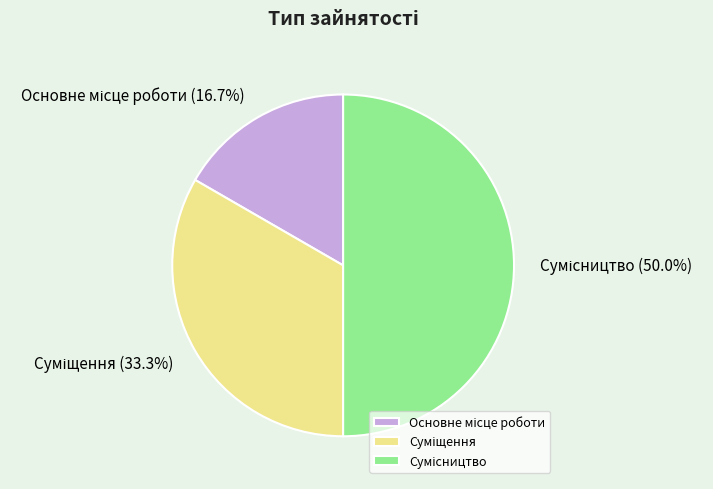

Is Сумісництво the majority of the pie?

No